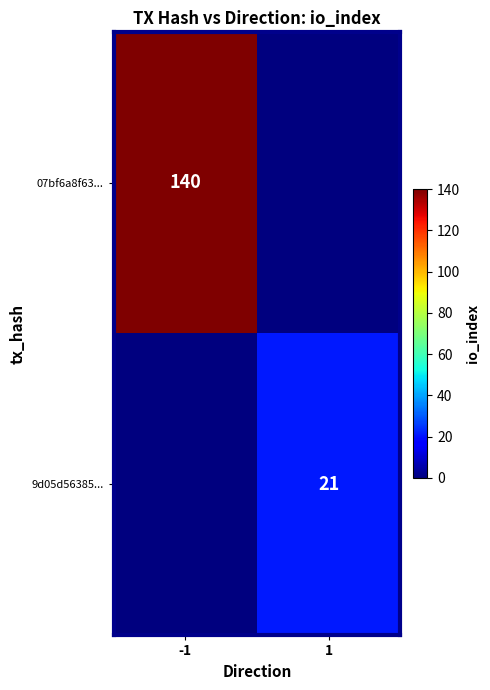

What is the total value across all series at -1?

140